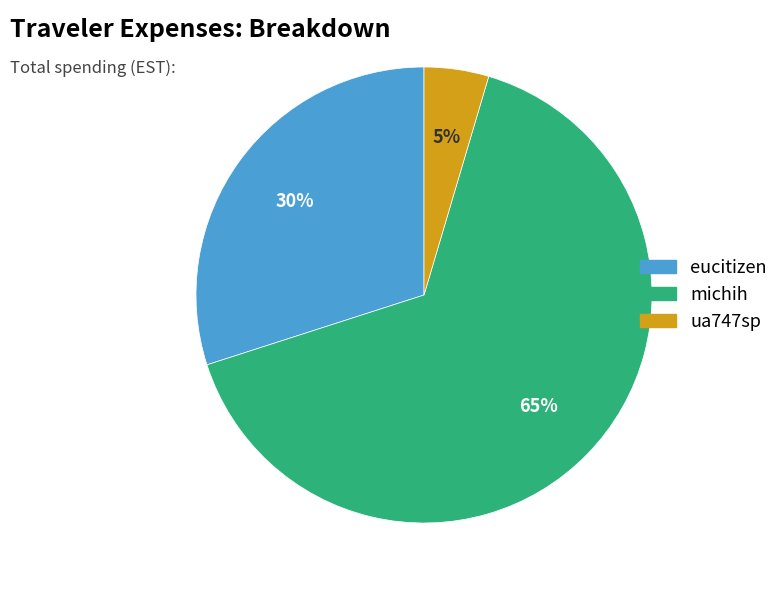

Count the number of slices in the pie.

3